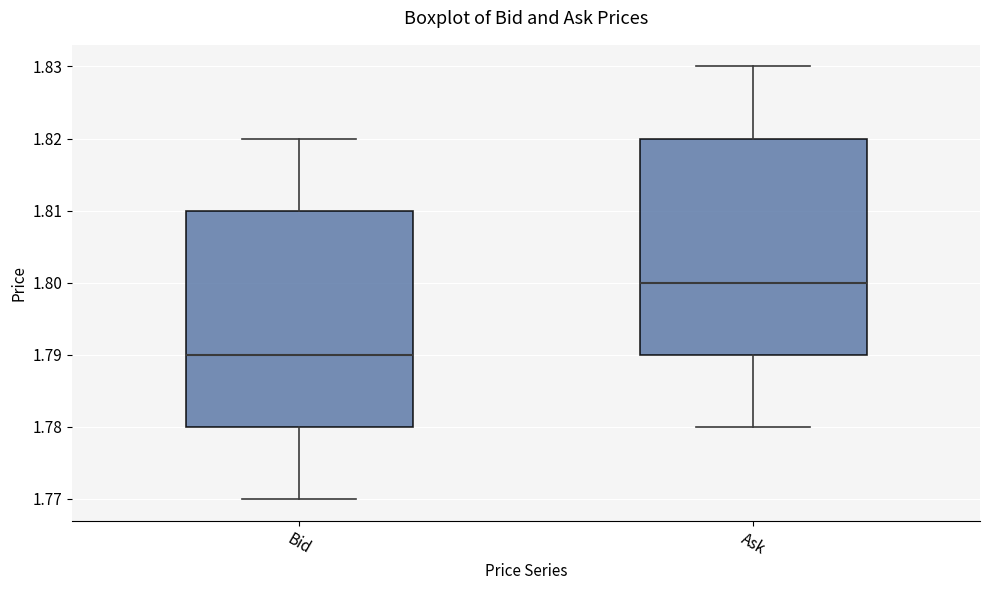

Reading left to right, read every box against the y-axis: the position of its median line, the range the box covers, and the ends of its whiskers. The values are not printed on the chart, so give them approximately, as read against the axis.

Bid: median 1.79, box 1.78 to 1.81, whiskers 1.77 to 1.82
Ask: median 1.80, box 1.79 to 1.82, whiskers 1.78 to 1.83